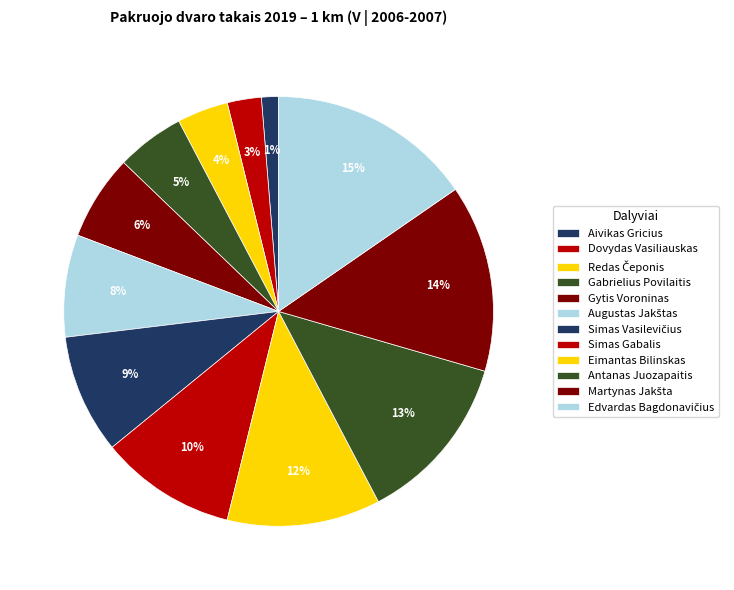

To the nearest percent, what portion does Simas Vasilevičius represent?

9%